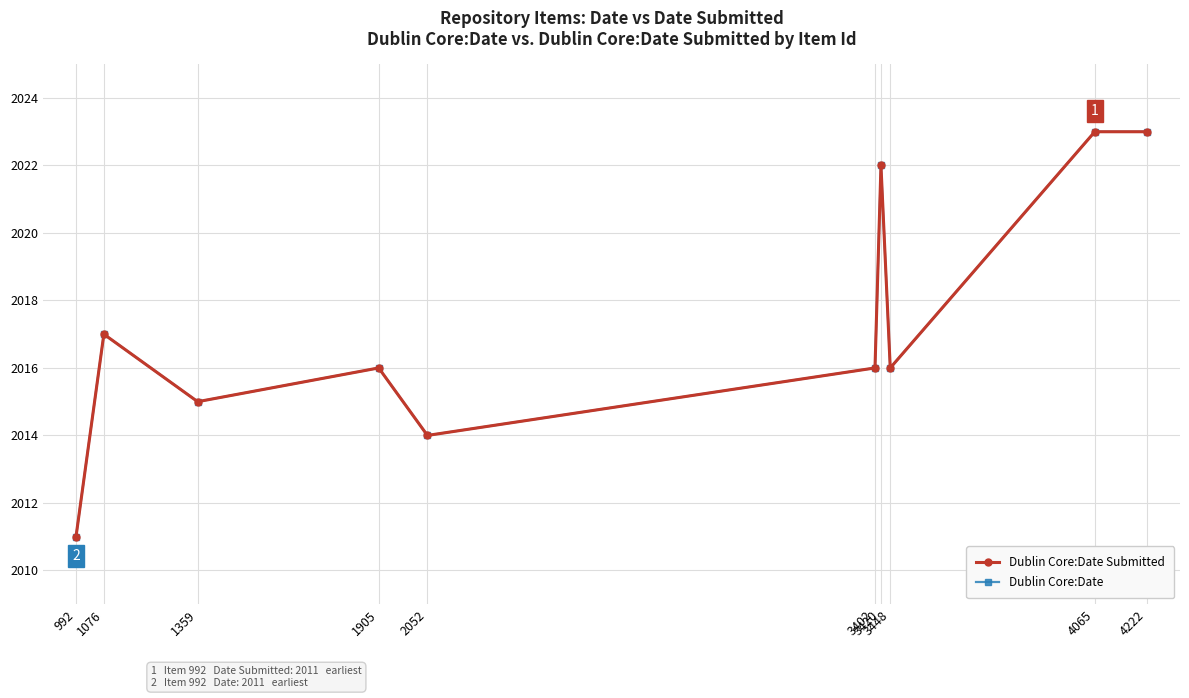

Is this an area chart (filled region under the line)?

No